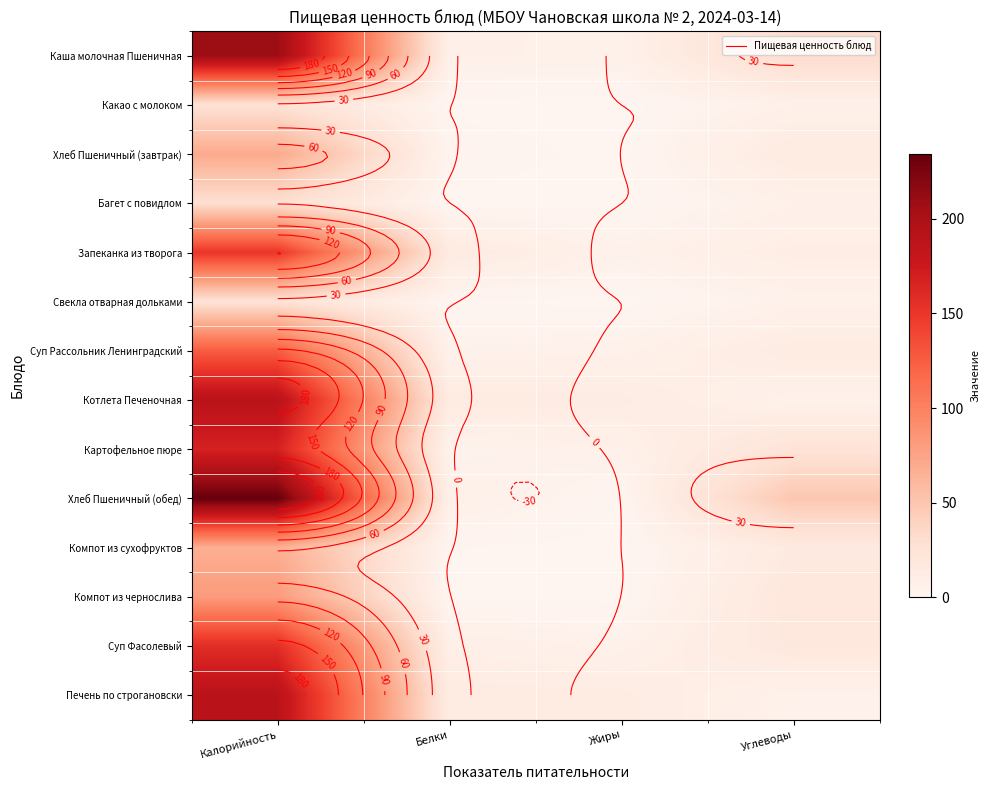

Read the Запеканка из творога value at Калорийность.

150.6